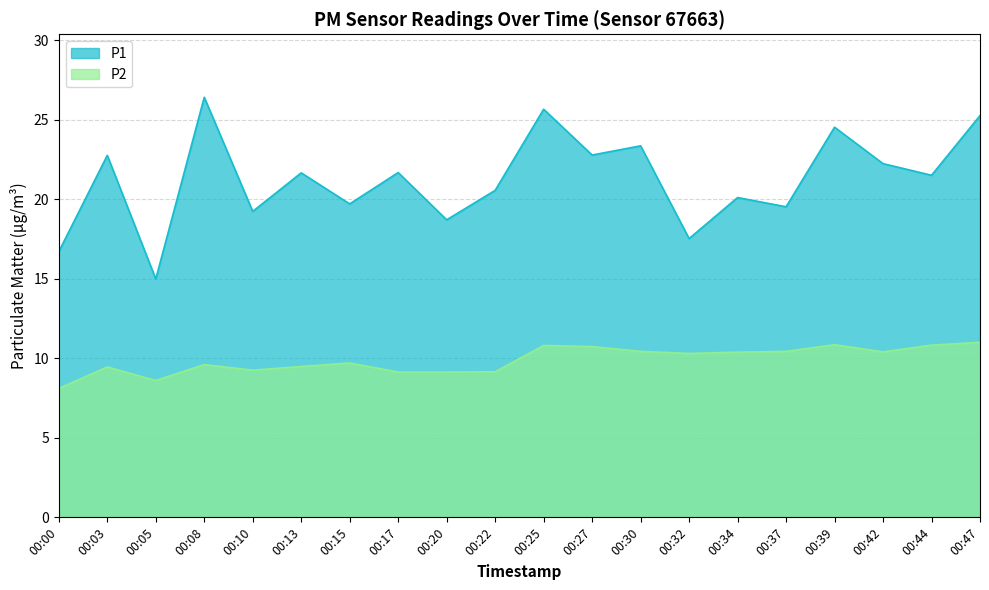

The P2 series shows 5.3 at 00:03. True or false?

False